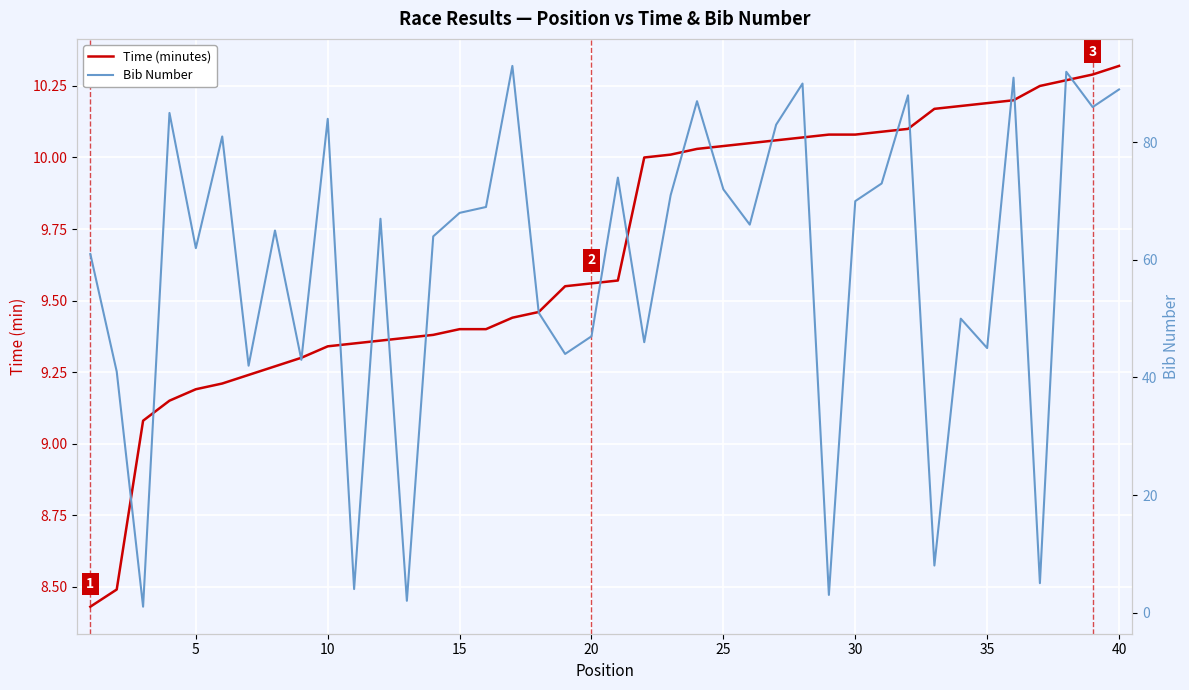

True or false: Time (minutes) has a value of 13.9 at 40.

False